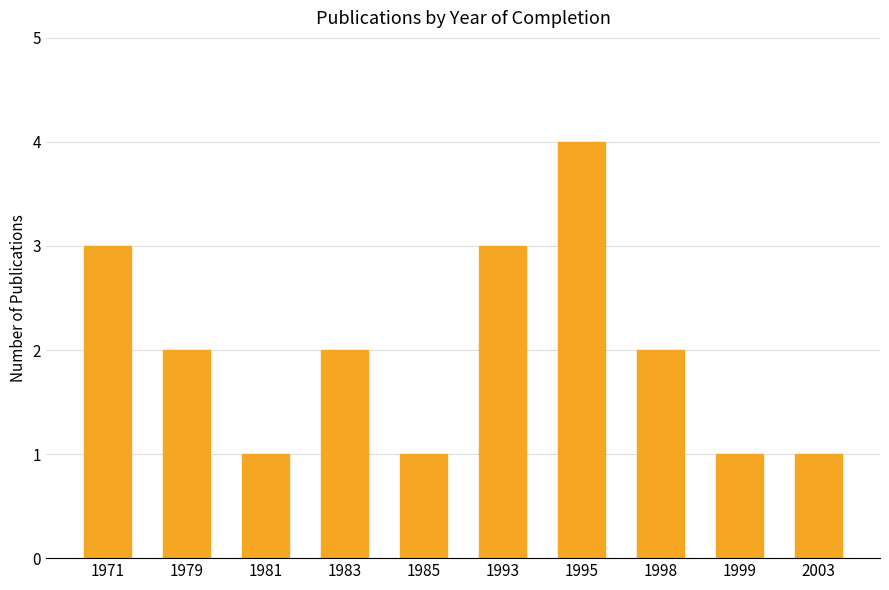

Approximately how many times larger is the value at 1993 compared to 1971?

1.0